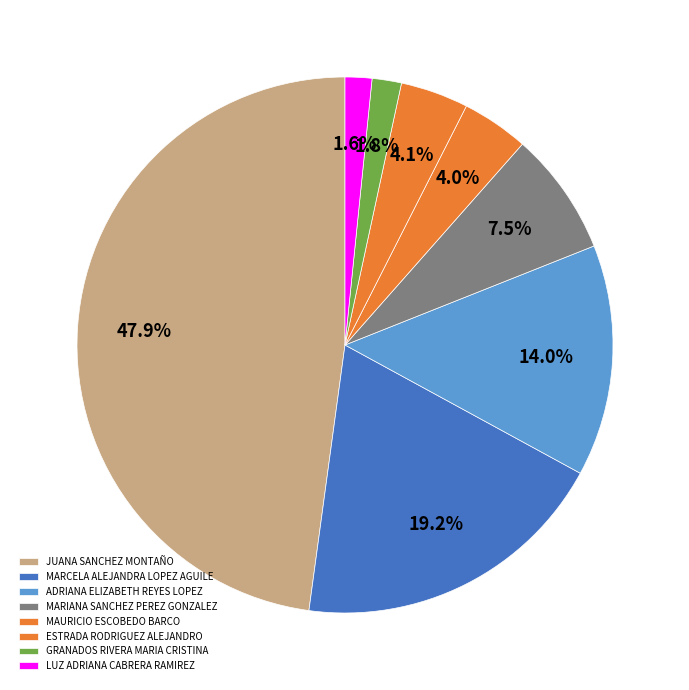

Rank the categories by value from lowest to highest.

LUZ ADRIANA CABRERA RAMIREZ, GRANADOS RIVERA MARIA CRISTINA, MAURICIO ESCOBEDO BARCO, ESTRADA RODRIGUEZ ALEJANDRO, MARIANA SANCHEZ PEREZ GONZALEZ, ADRIANA ELIZABETH REYES LOPEZ, MARCELA ALEJANDRA LOPEZ AGUILERA, JUANA SANCHEZ MONTAÑO